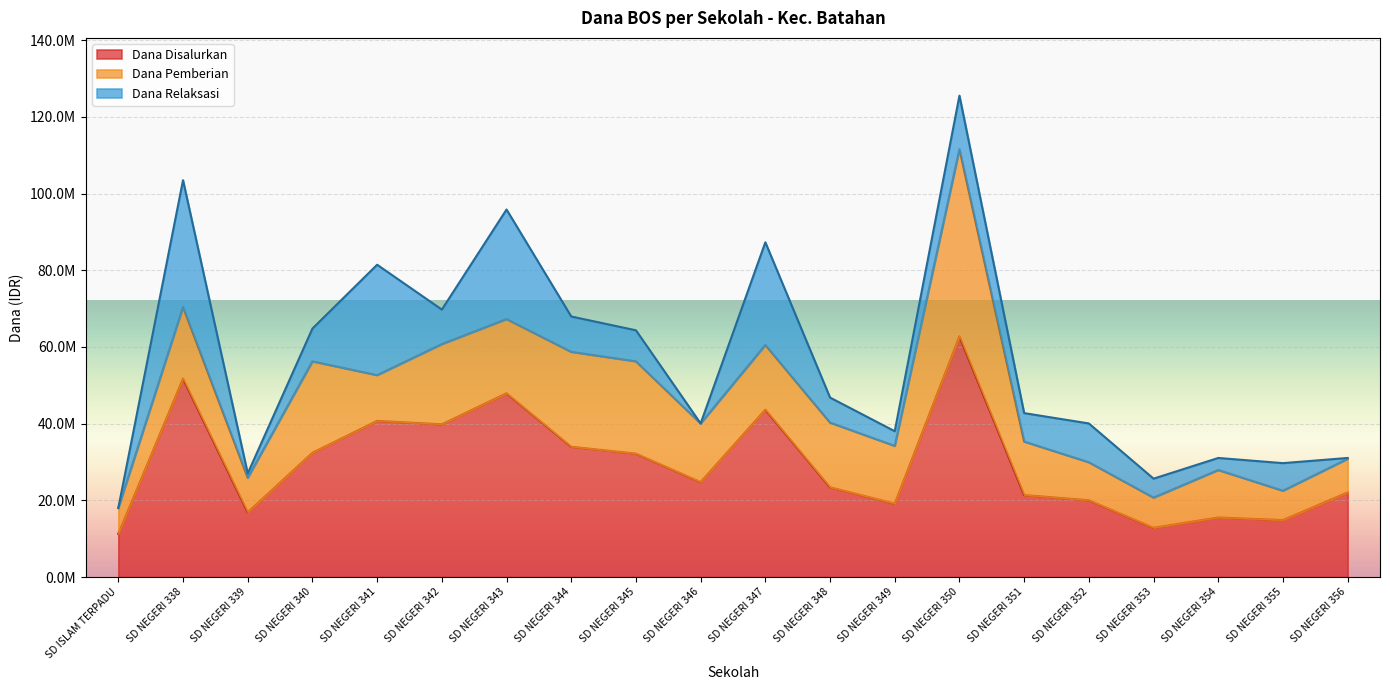

What is the average value of the Dana Relaksasi series?

10530000